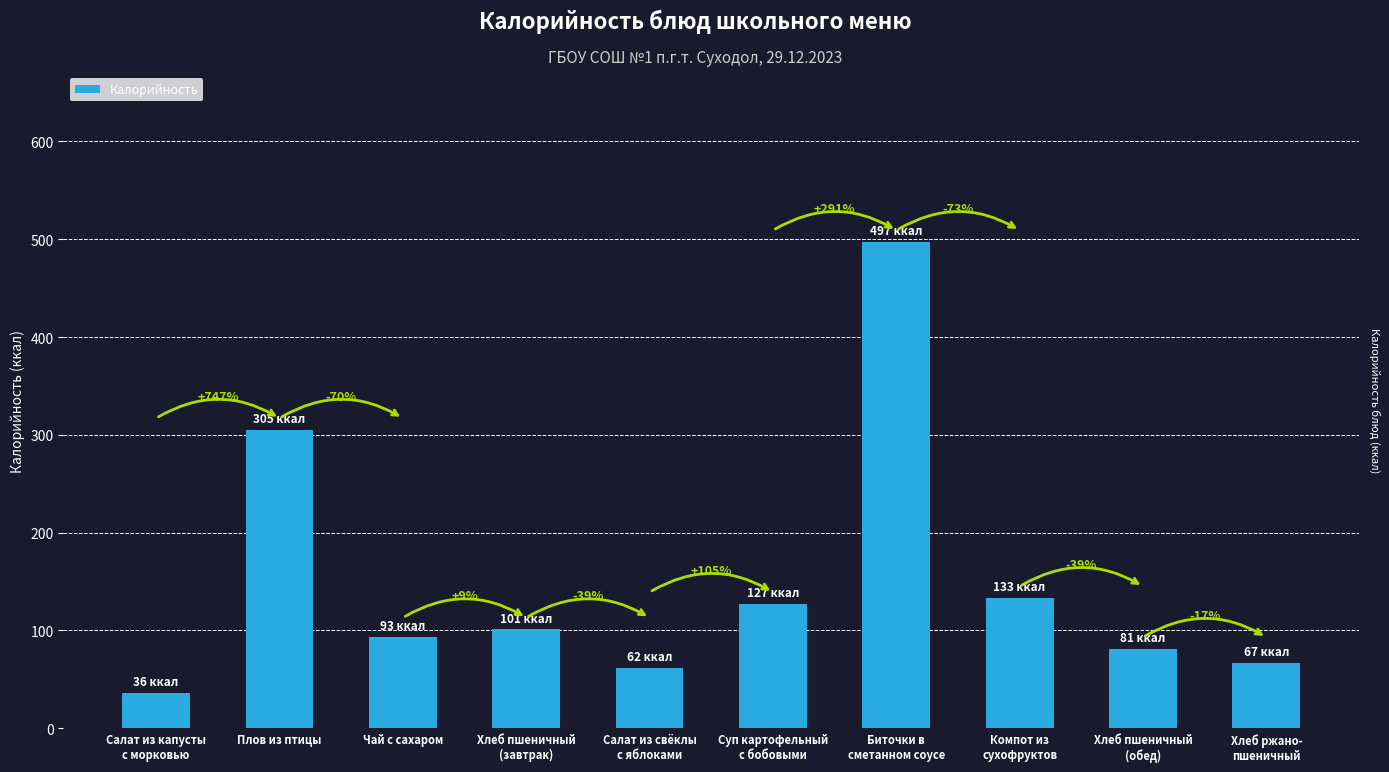

What is the average value?

150